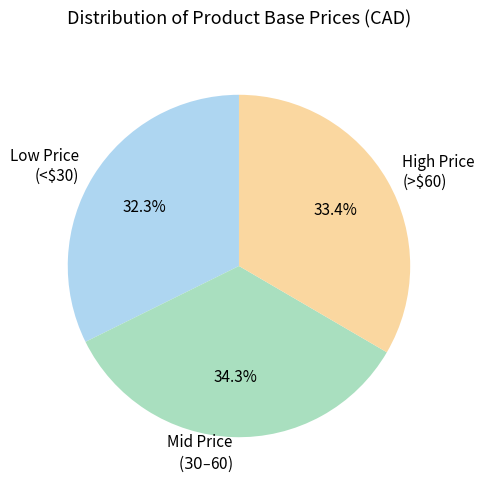

Is Low Price (<$30) the majority of the pie?

No